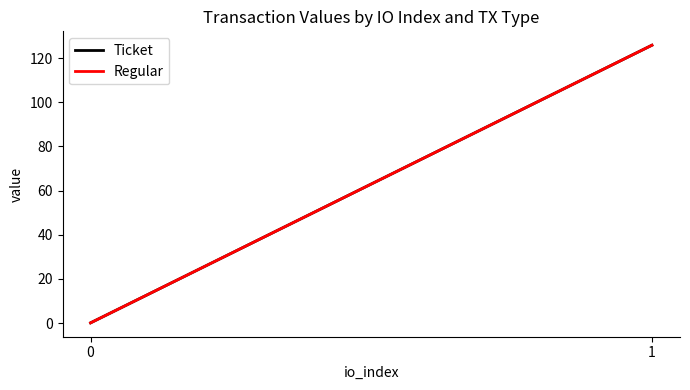

The Ticket series shows 0.1 at 0. True or false?

True